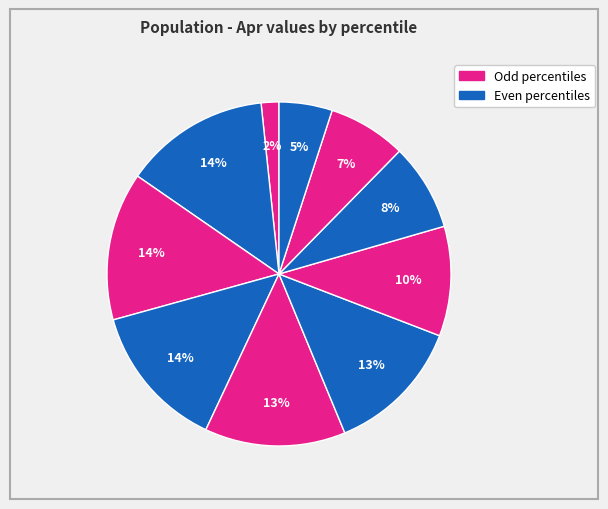

To the nearest percent, what is the average slice percentage?

10%